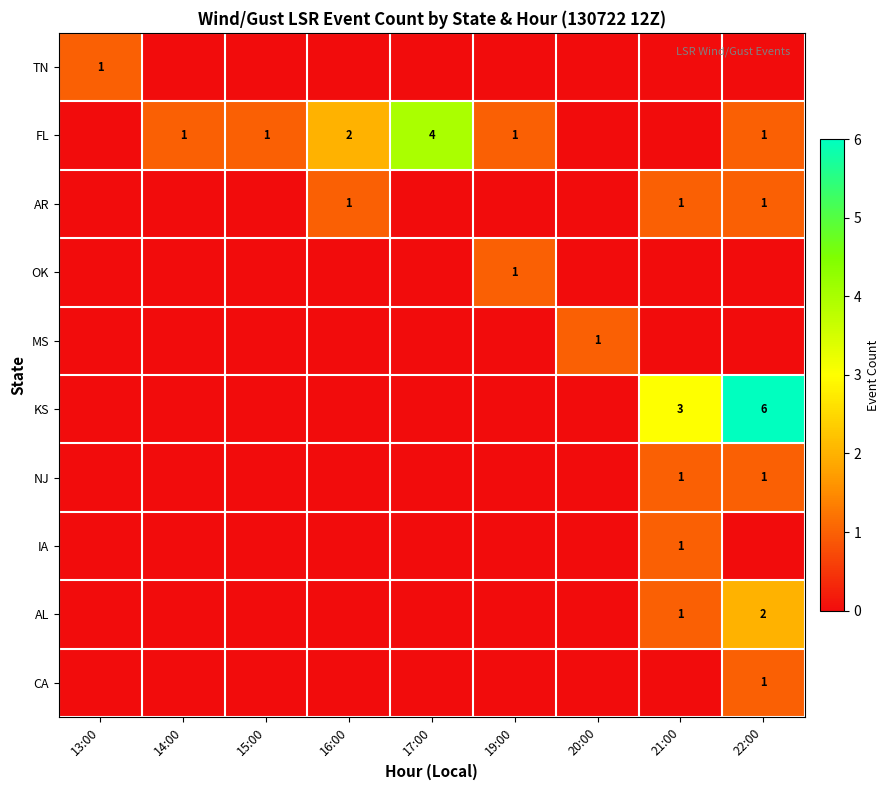

The value of FL at 16:00 is 3. True or false?

False